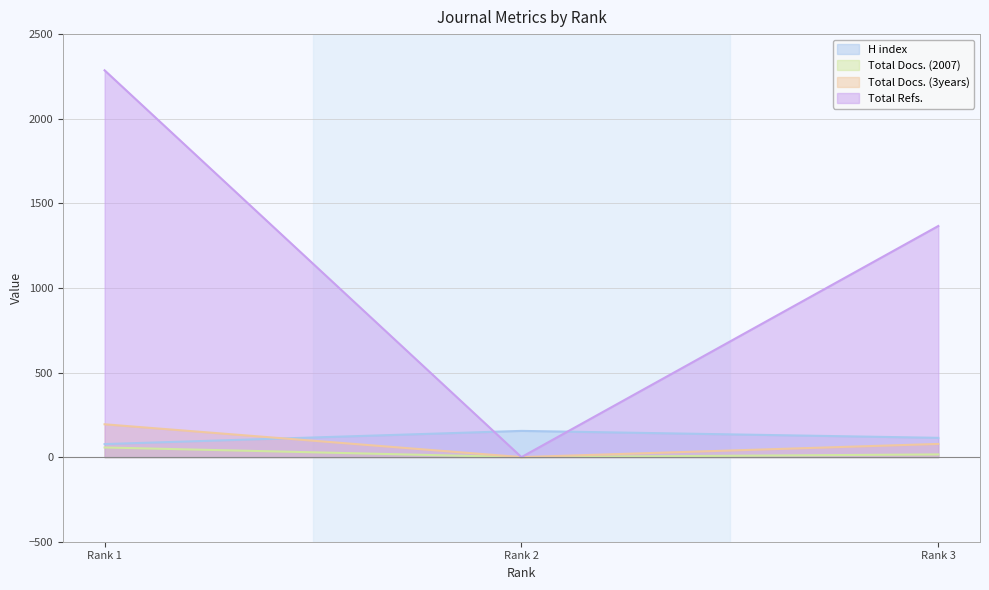

Does the chart have visible grid lines?

Yes